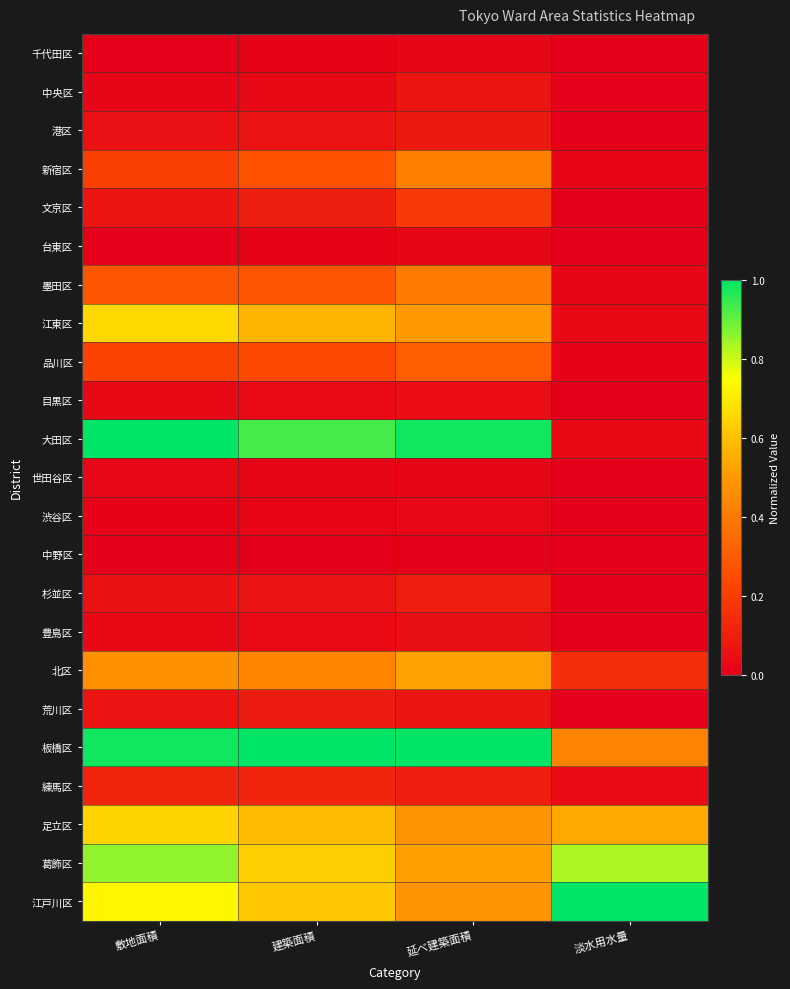

Which category has the highest value across all series?

敷地面積